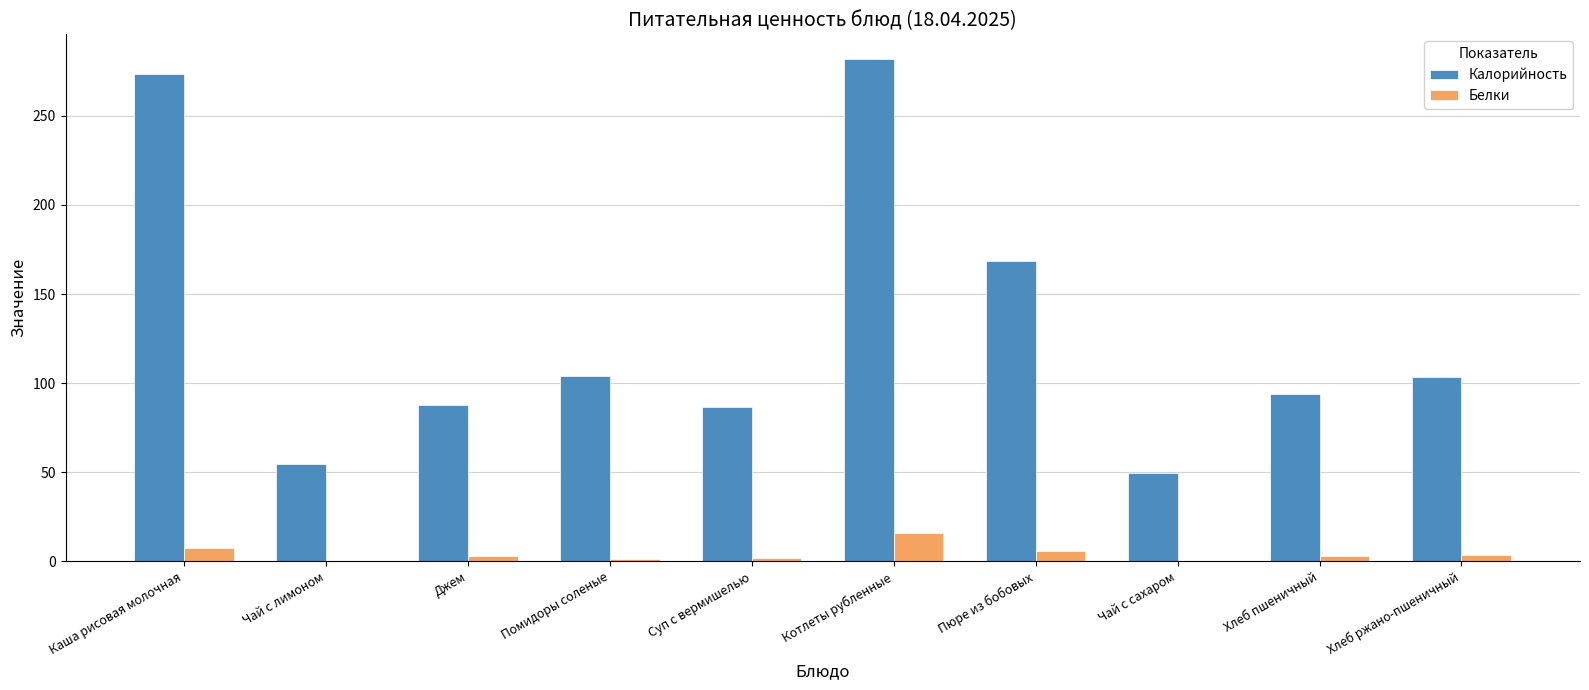

At which label does Белки first exceed 3?

Каша рисовая молочная